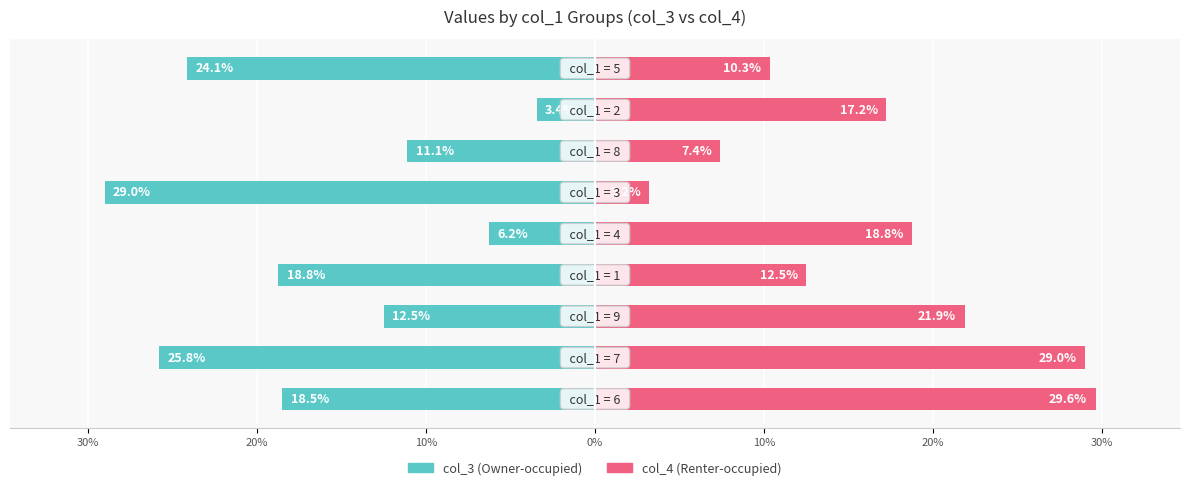

Reading left to right, list all the values displayed in this chart.

col_3 (Owner-side): -18.5	-25.8	-12.5	-18.8	-6.2	-29.0	-11.1	-3.4	-24.1
col_4 (Renter-side): 29.6	29.0	21.9	12.5	18.8	3.2	7.4	17.2	10.3